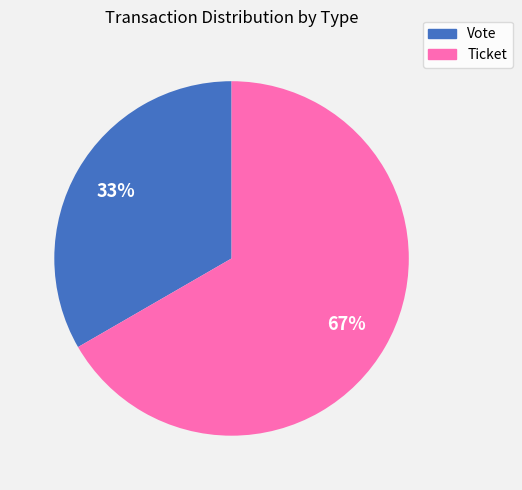

Rank the categories by value from highest to lowest.

Ticket, Vote